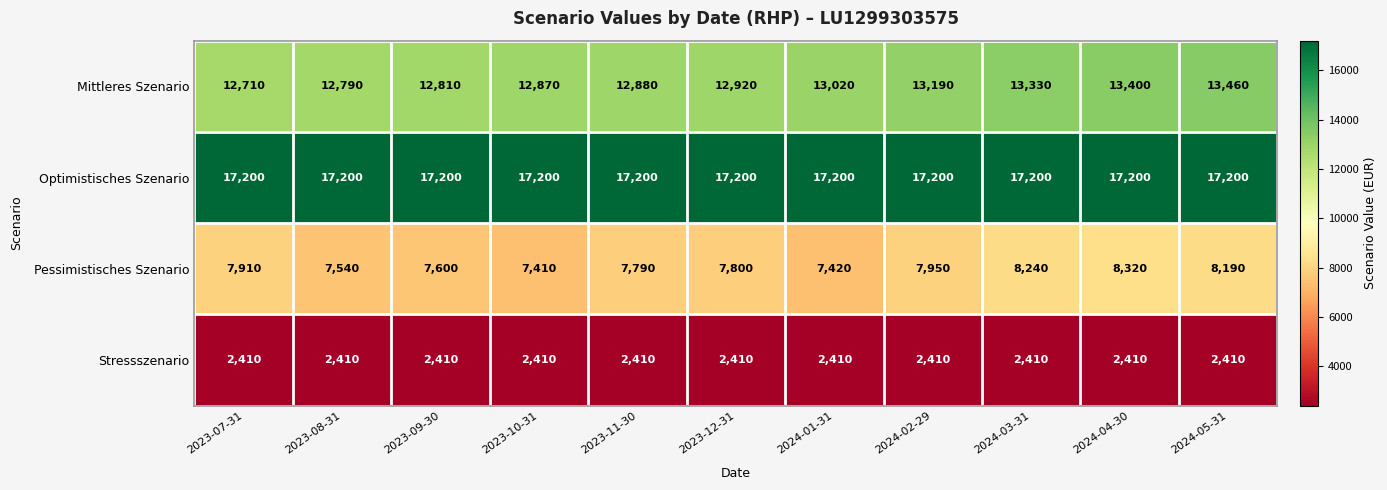

Which series has the largest total across all categories?

Optimistisches Szenario